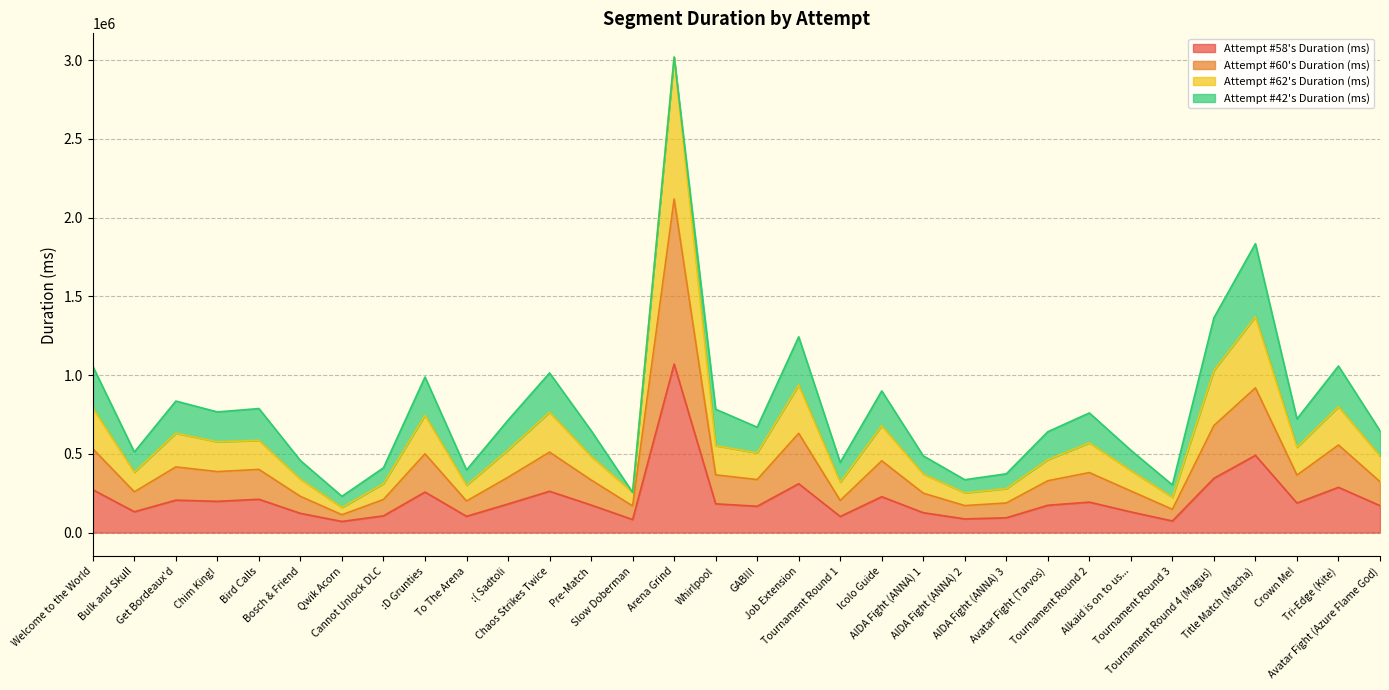

Rank the categories by Attempt #58's Duration (ms) value from lowest to highest.

Qwik Acorn, Tournament Round 3, Slow Doberman, AIDA Fight (ANNA) 2, AIDA Fight (ANNA) 3, Tournament Round 1, To The Arena, Cannot Unlock DLC, Bosch & Friend, AIDA Fight (ANNA) 1, Alkaid is on to us..., Bulk and Skull, GABI!!, Avatar Fight (Azure Flame God), Avatar Fight (Tarvos), Pre-Match, :( Sadtoli, Whirlpool, Crown Me!, Tournament Round 2, Chim King!, Get Bordeaux'd, Bird Calls, Icolo Guide, :D Grunties, Chaos Strikes Twice, Welcome to the World, Tri-Edge (Kite), Job Extension, Tournament Round 4 (Magus), Title Match (Macha), Arena Grind